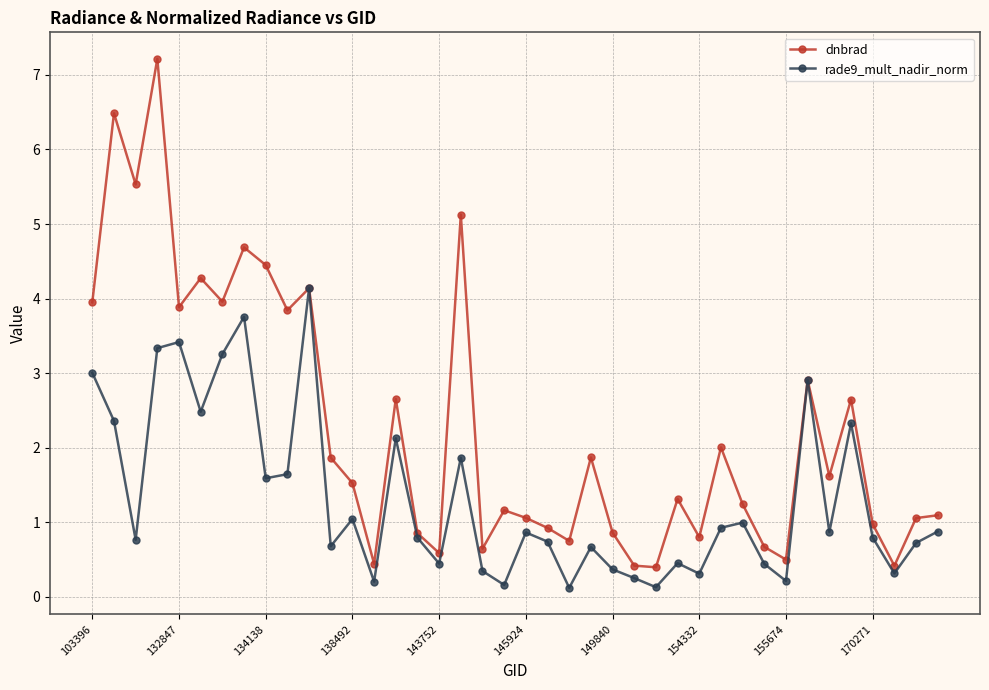

True or false: rade9_mult_nadir_norm has more than 1 interior local peaks.

True